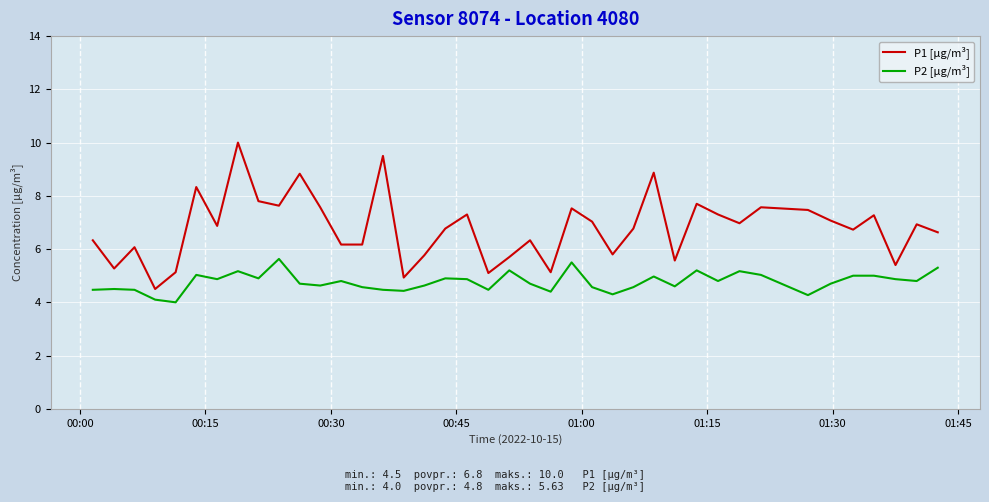

List the series in order of their peak value, lowest first.

P2 [µg/m³], P1 [µg/m³]